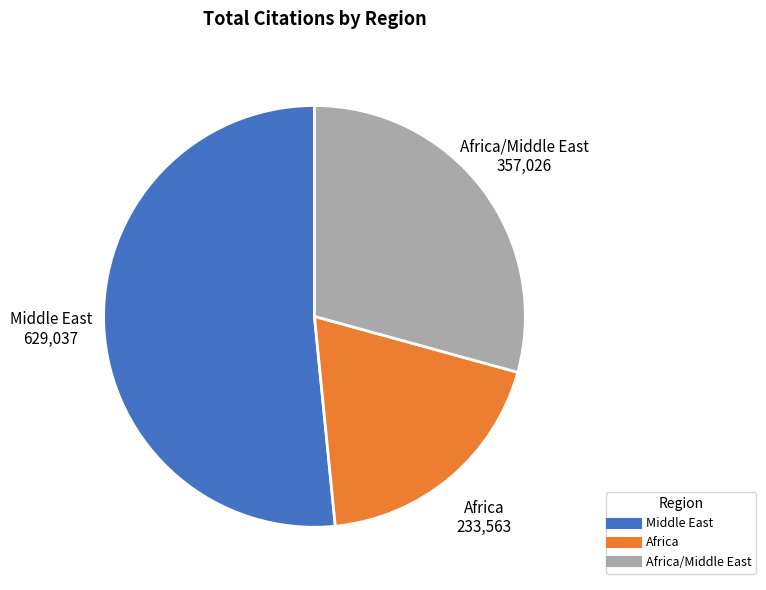

Is there a majority slice in this chart?

Yes